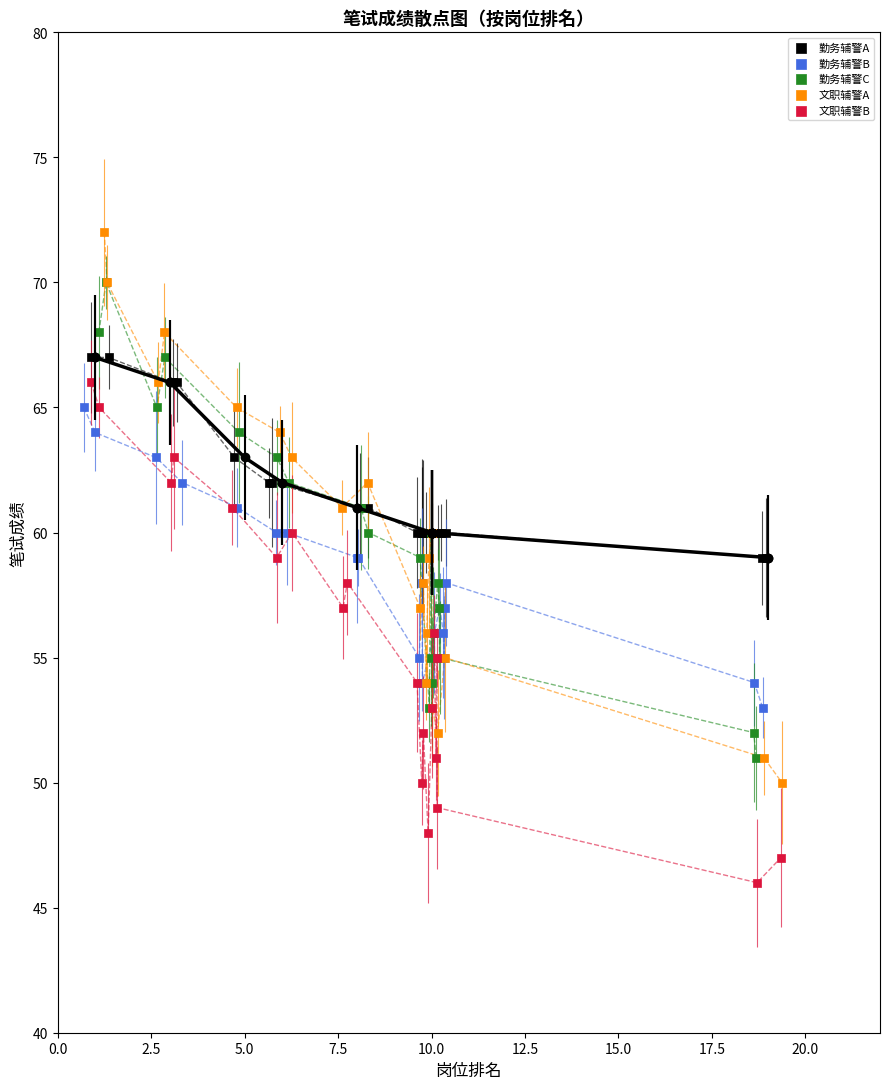

Which series has the largest Y range (max minus min)?

文职辅警A